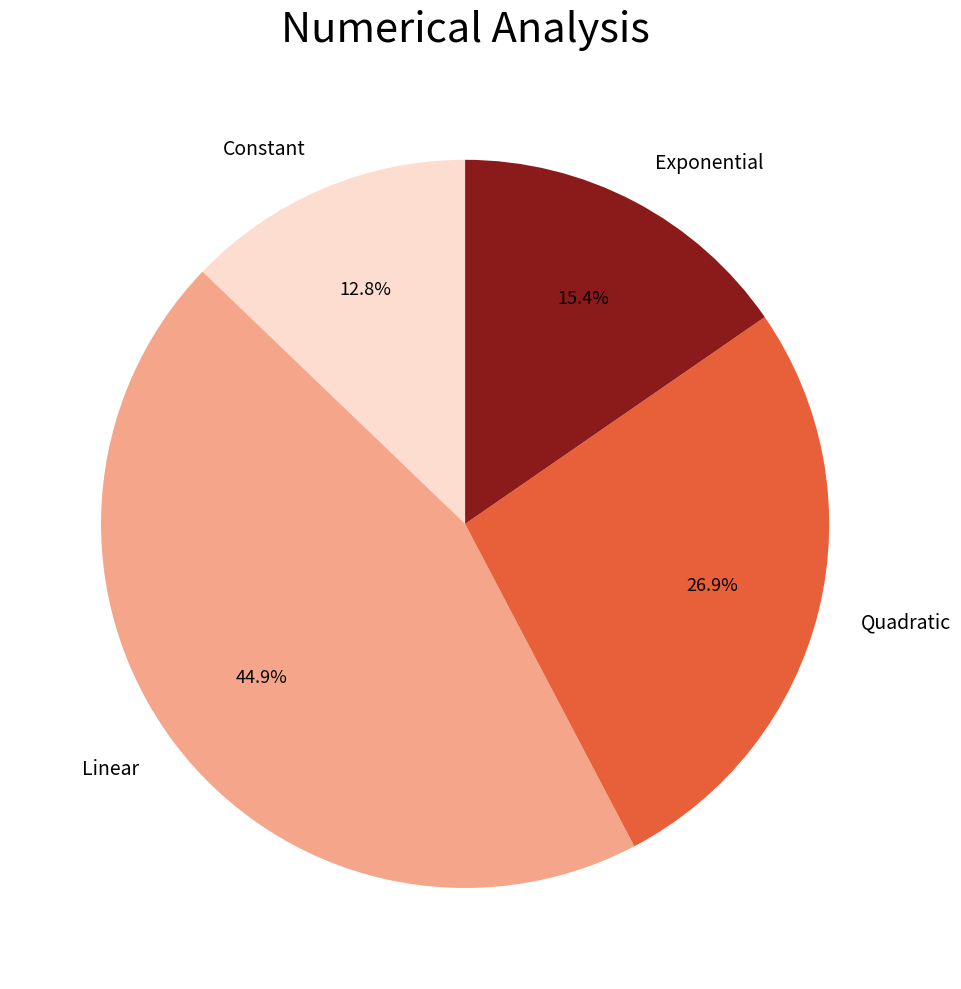

Do Constant and Quadratic together represent more than half of the pie?

No